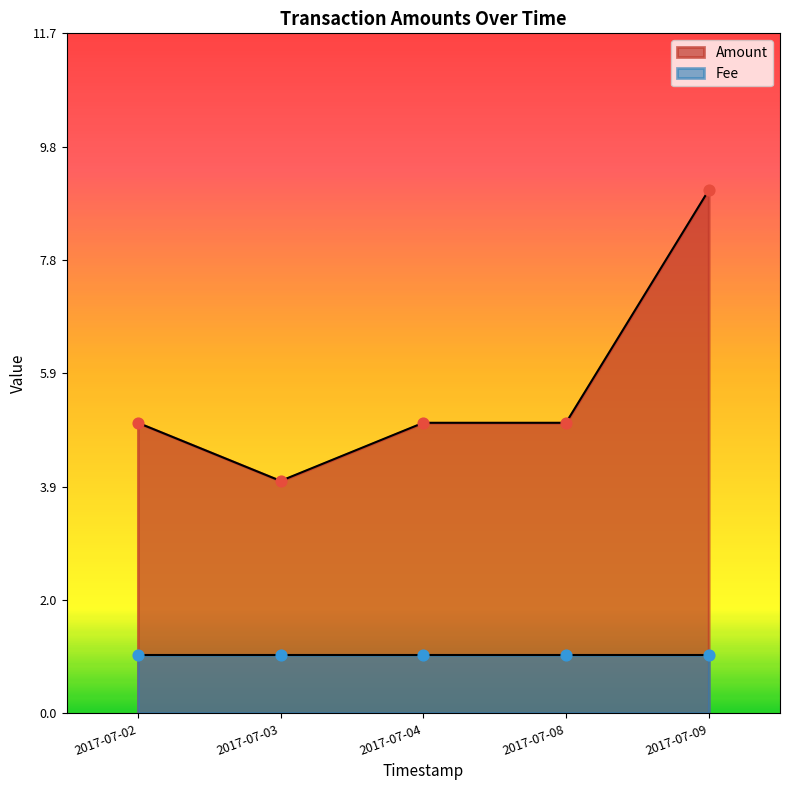

Is the value of Fee at 2017-07-04 12:47:28 greater than the value of Amount at 2017-07-04 12:47:28?

No